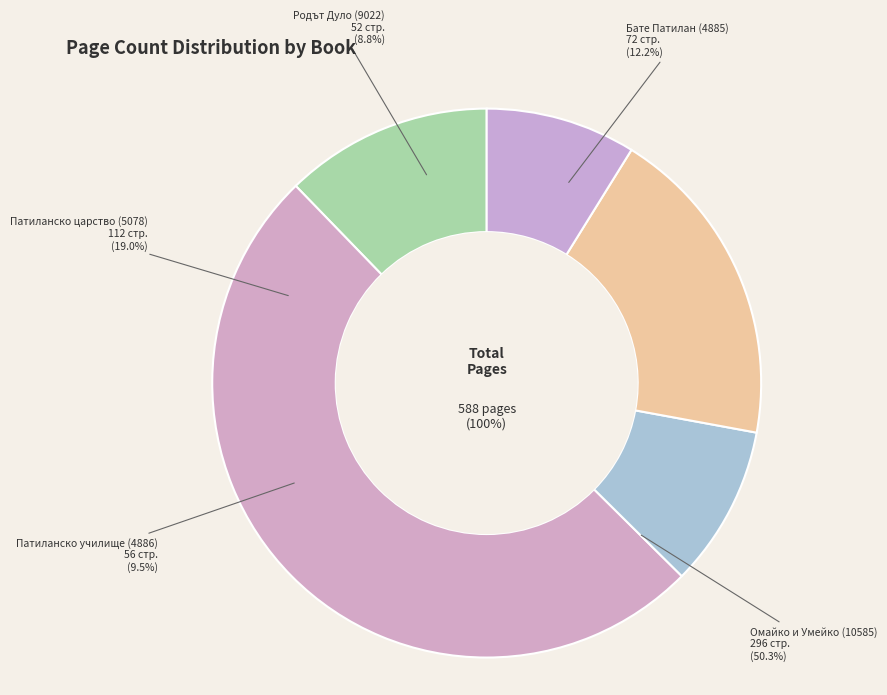

Is there any slice that represents more than half of the pie?

Yes